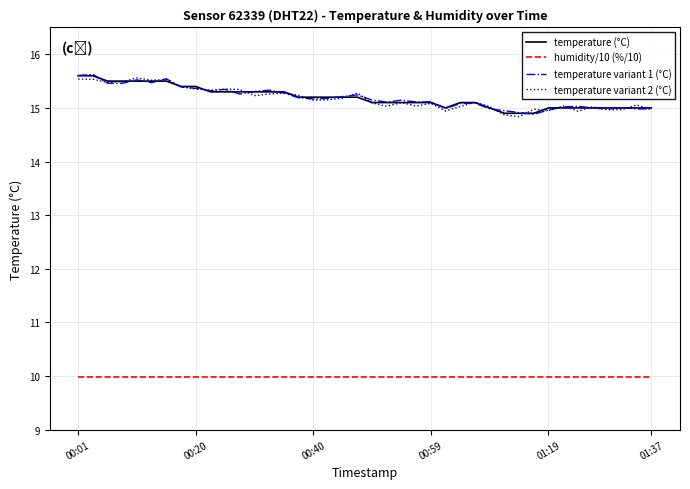

At how many categories does at least one series exceed 15?

33